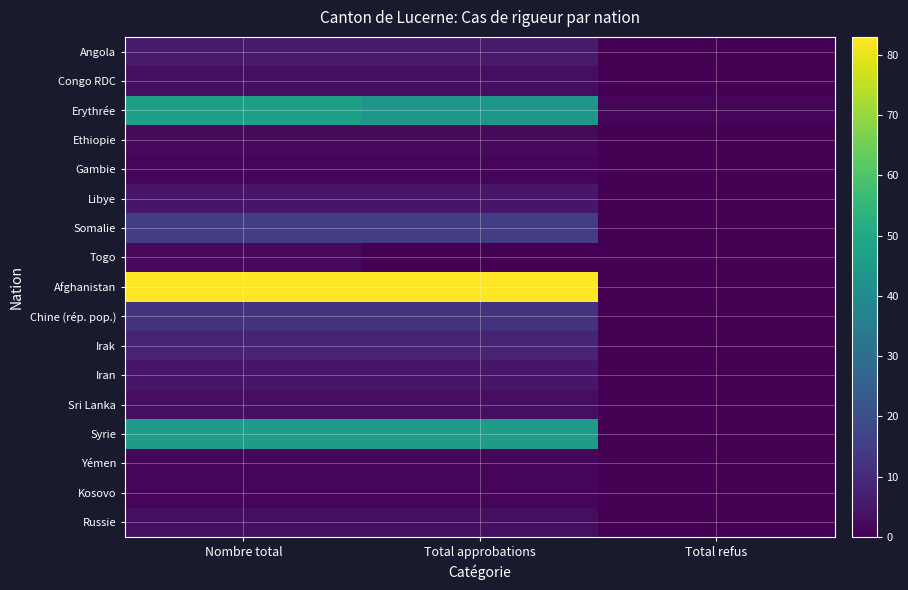

What is the greatest value displayed?

83